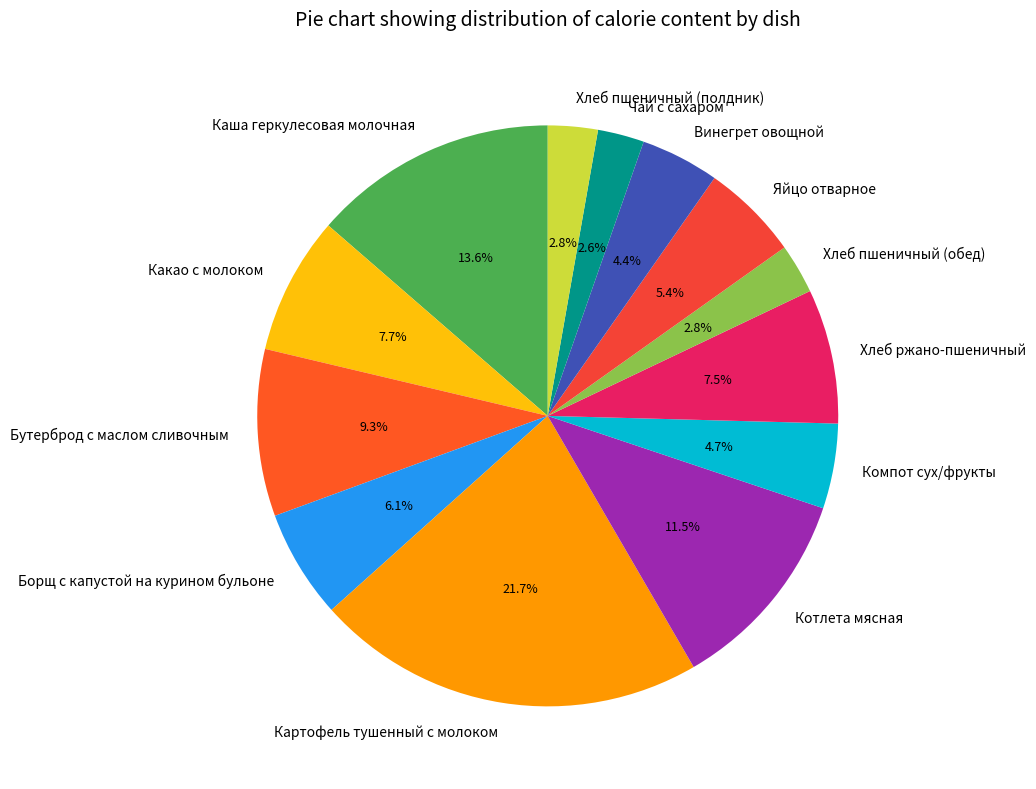

What percentage is NOT represented by Винегрет овощной?

95.6%